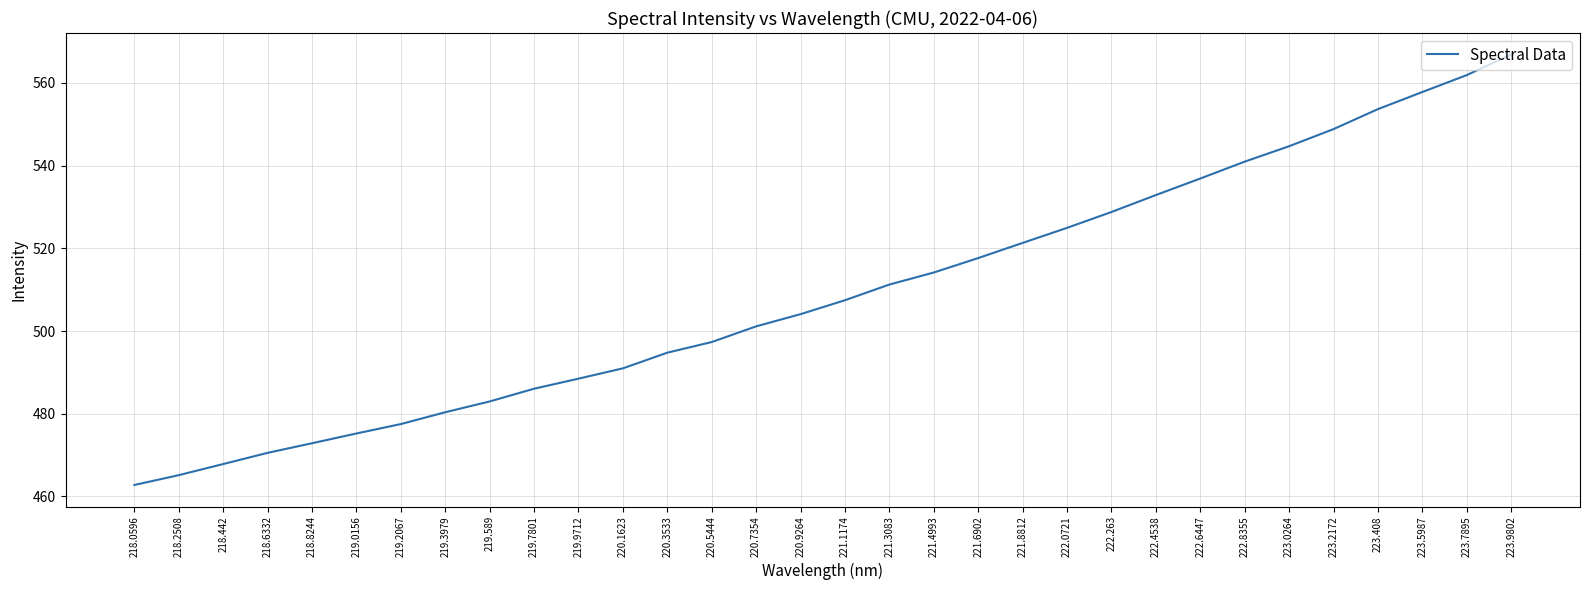

Which label corresponds to the largest value in the chart?

223.9802